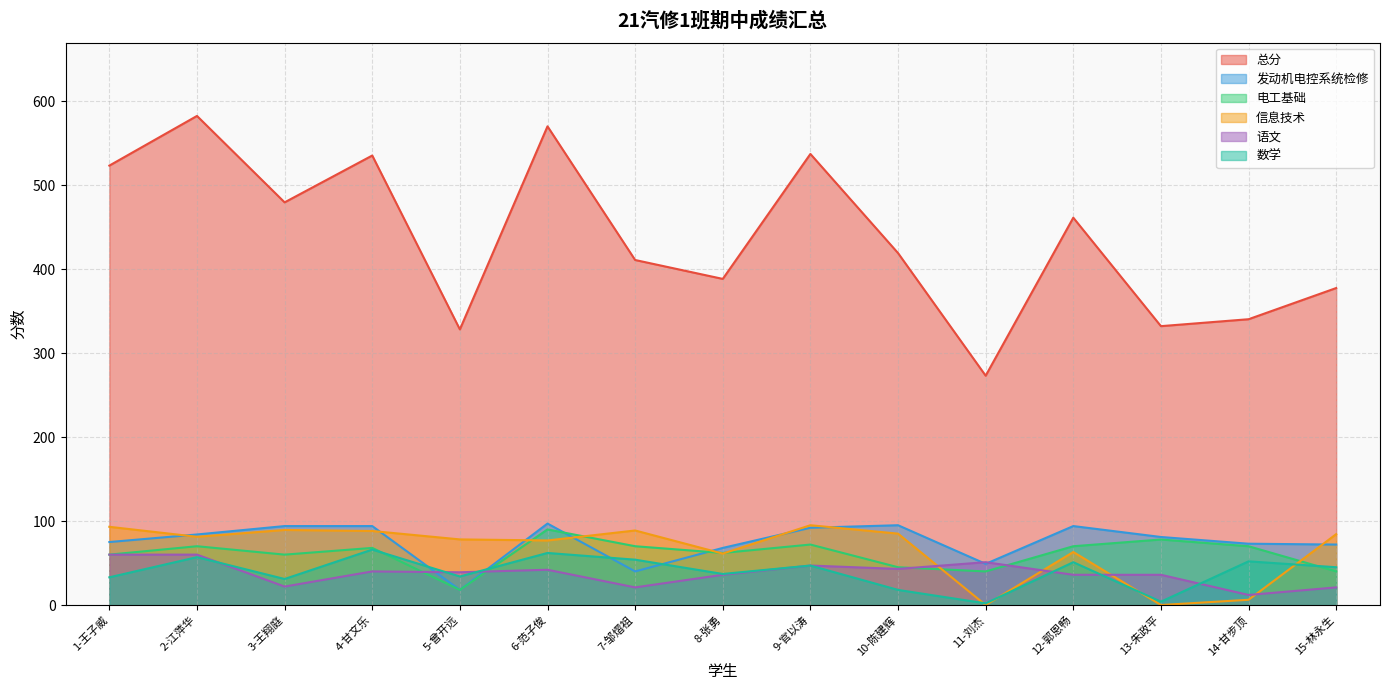

What position from the left is 3-王翔庭?

3